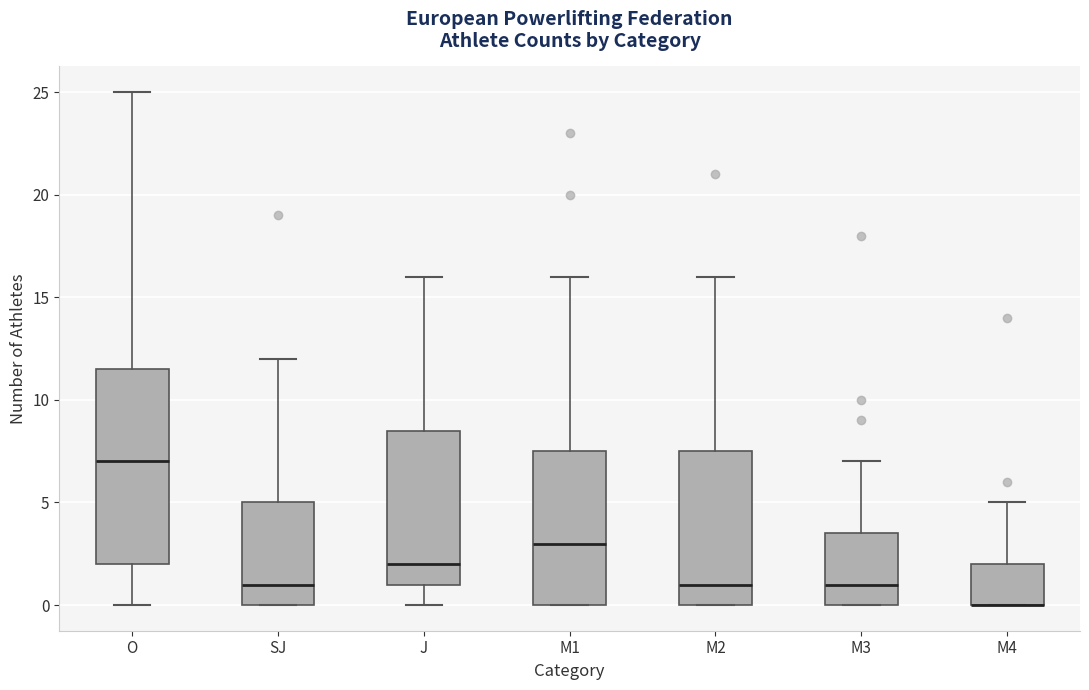

Which box is the tallest, from its lower edge to its upper edge?

O